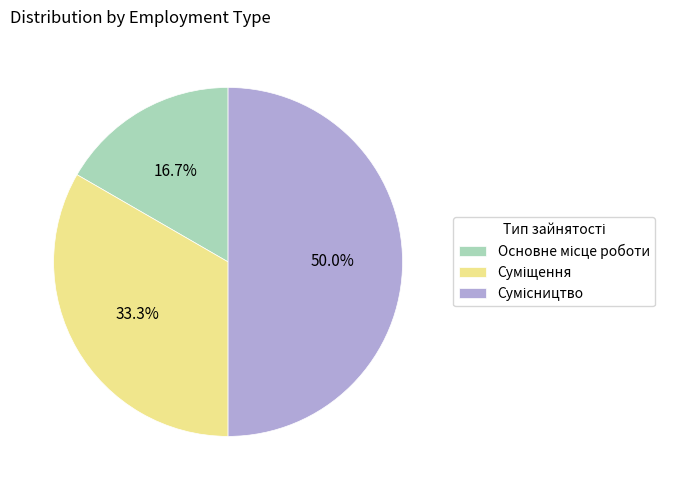

How many segments does this pie chart have?

3